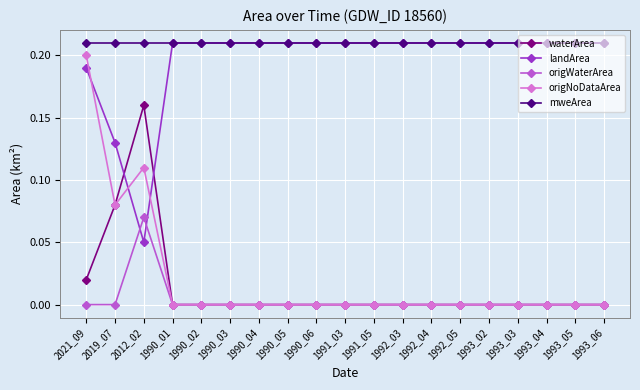

At 2012_02, list the series in order from smallest to largest.

landArea, origWaterArea, origNoDataArea, waterArea, mweArea